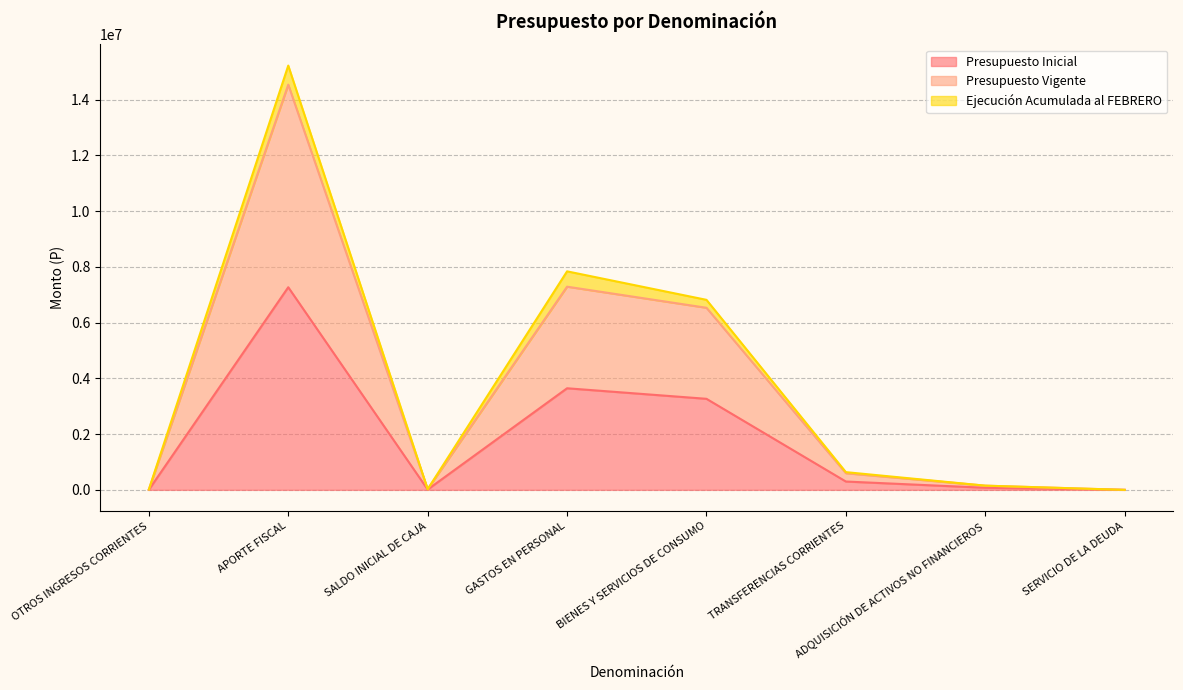

Is the value of Presupuesto Inicial at GASTOS EN PERSONAL greater than the value of Presupuesto Vigente at APORTE FISCAL?

No